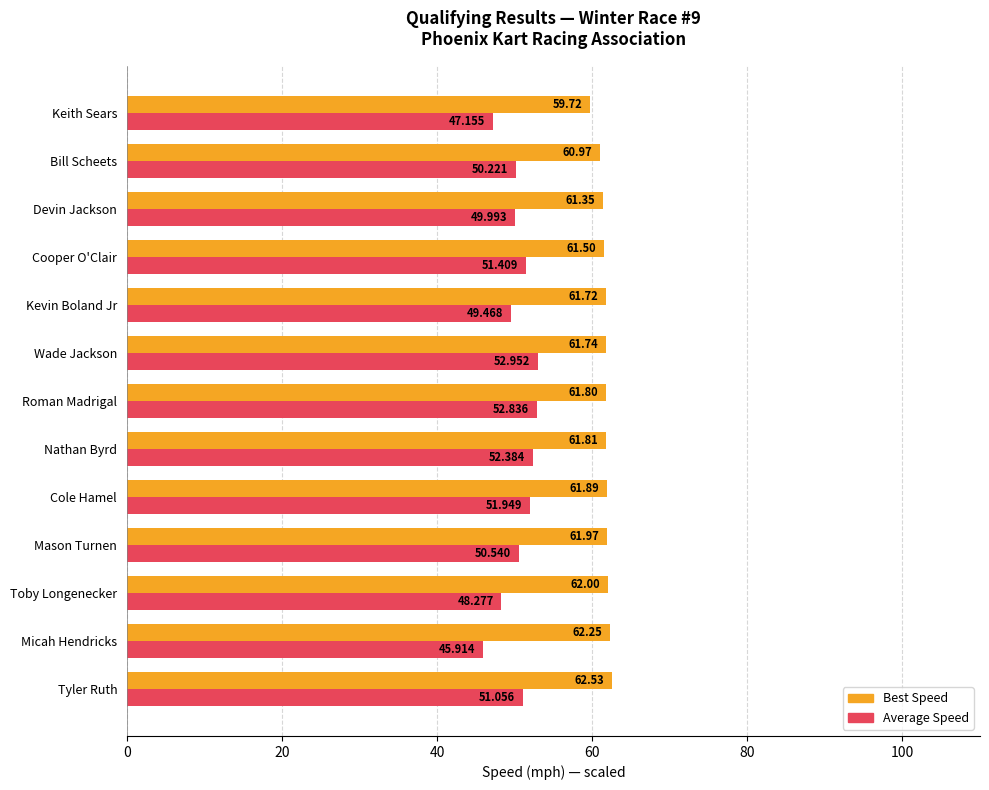

Is the value of Average Speed at Cooper O'Clair greater than the value of Best Speed at Nathan Byrd?

No